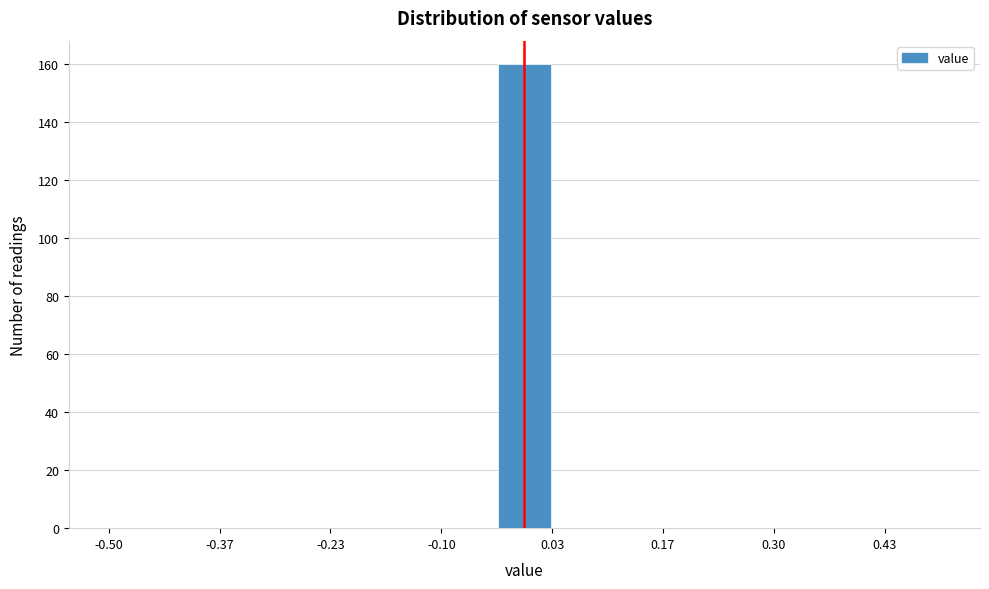

Read against the x-axis, roughly where is the centre of the tallest bar?

0.00